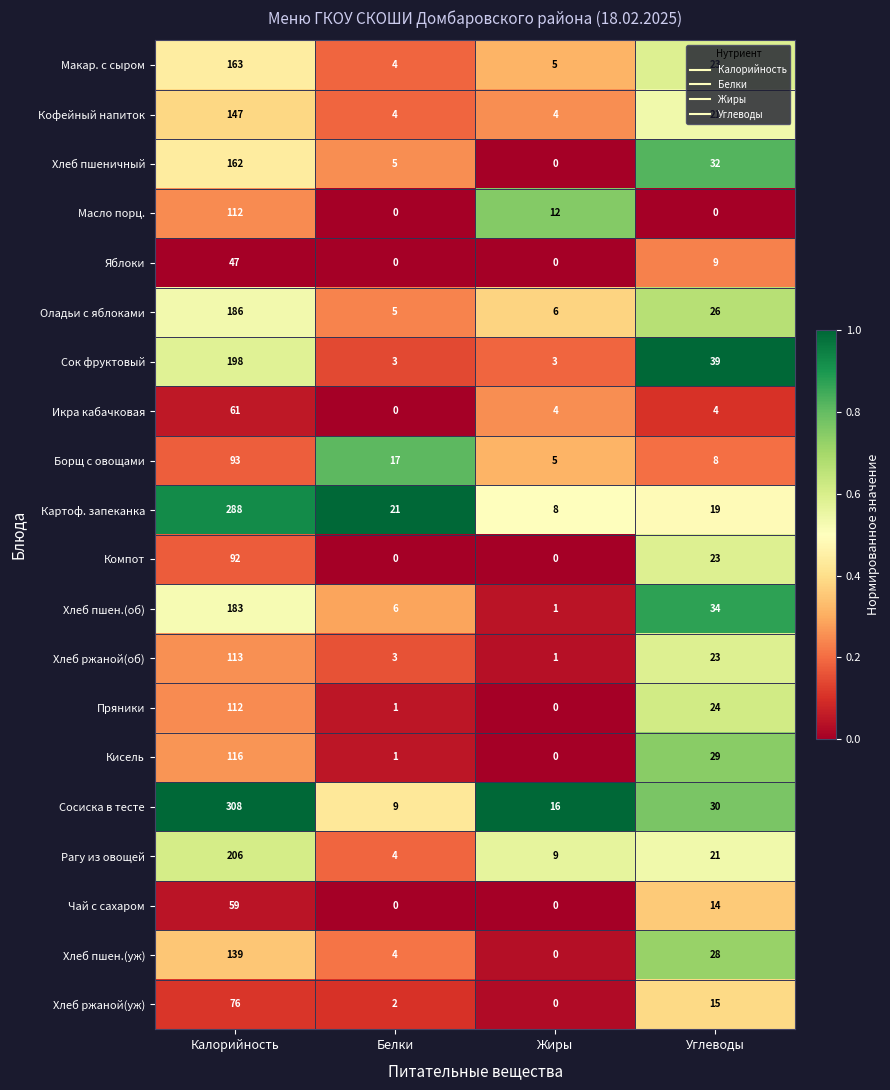

What is the difference between the highest and lowest values at Углеводы?

39